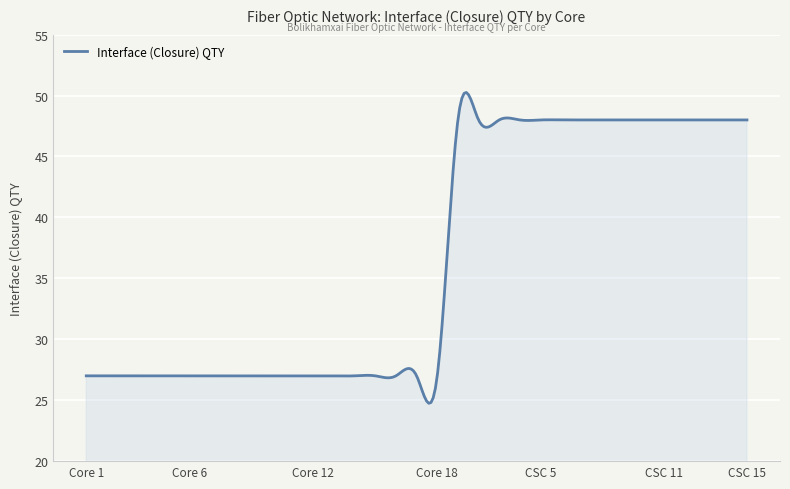

Does the chart display data point markers on the line(s)?

No